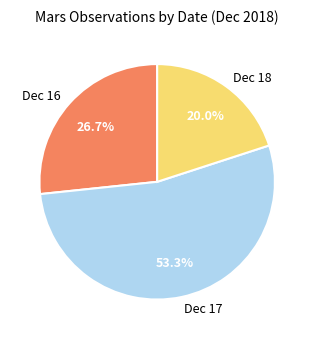

Does Dec 16 account for over 50% of the chart?

No